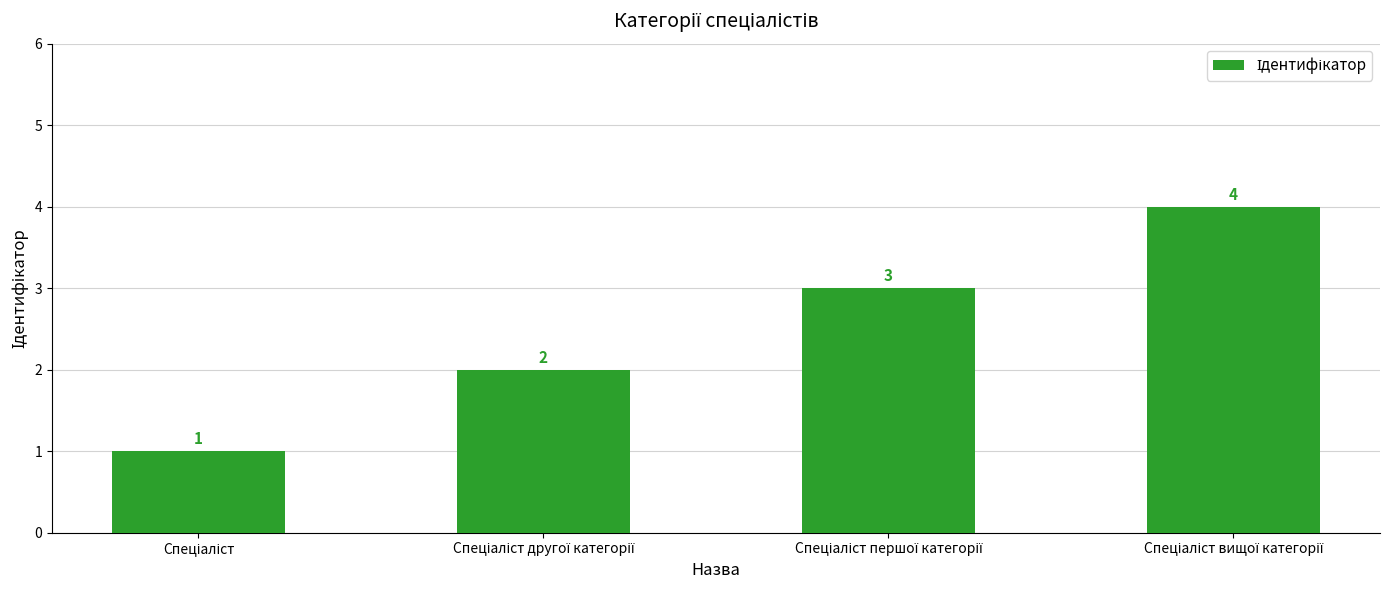

What is the difference between the second highest and second lowest values?

1